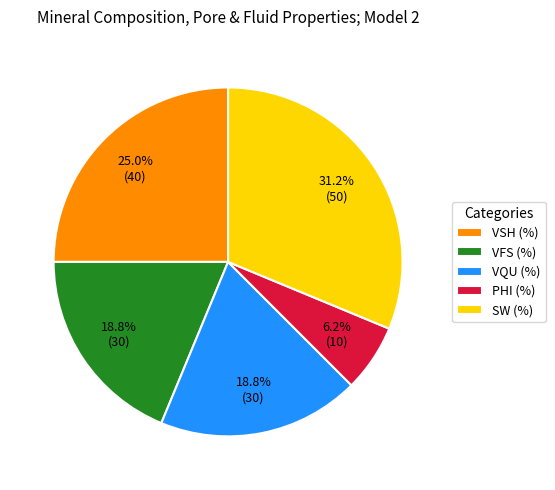

To the nearest percent, what percentage of the pie is VQU (%)?

19%